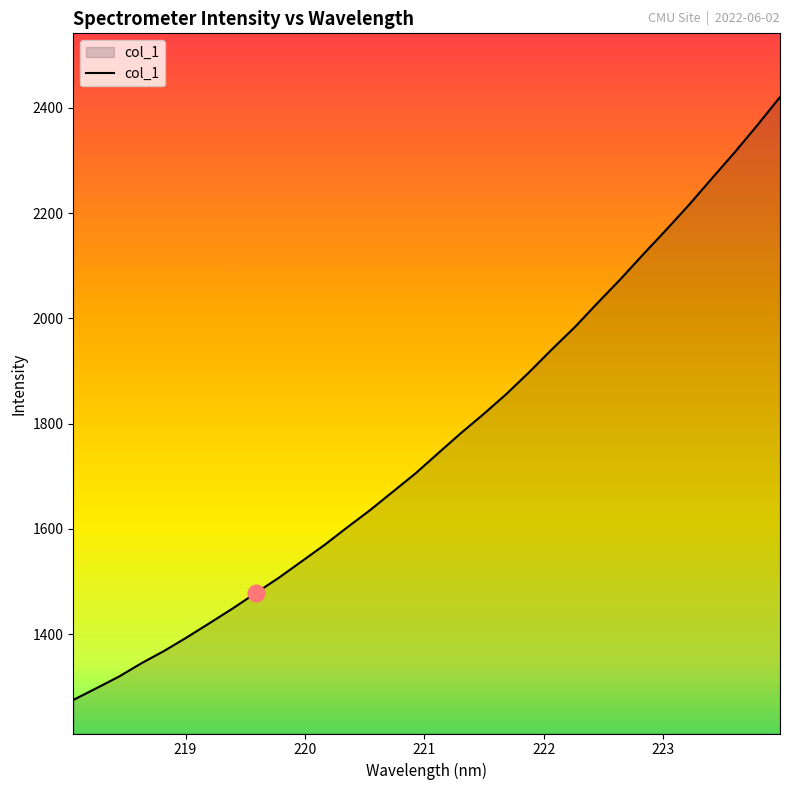

What is the smallest value displayed?

1275.1